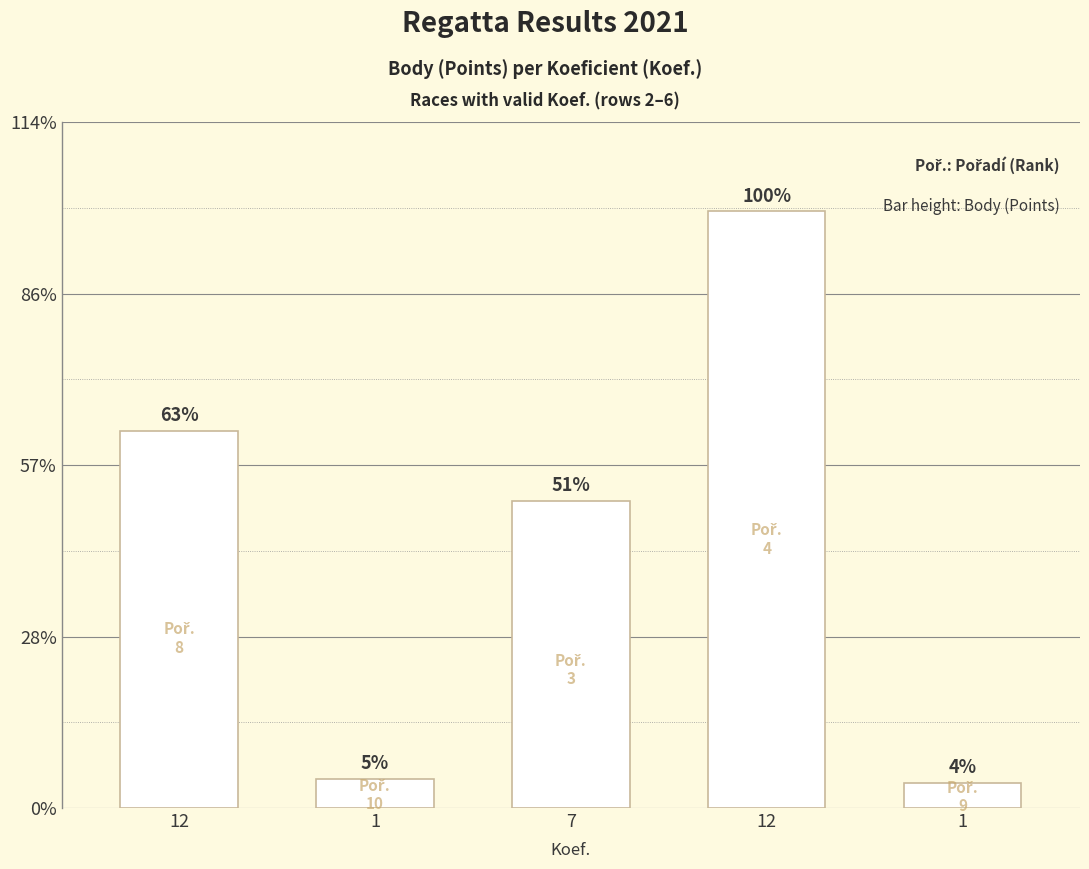

What is the difference between the second highest and minimum values?

5343